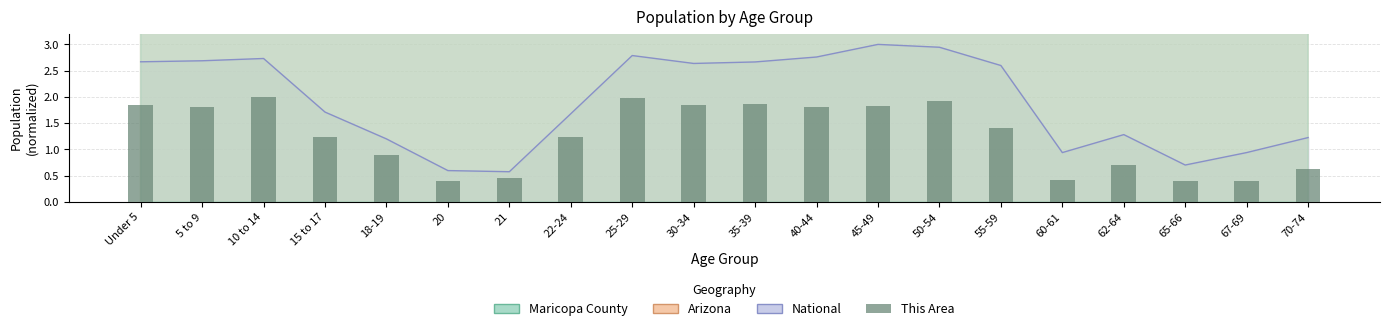

At which label does the data first exceed 1?

Under 5